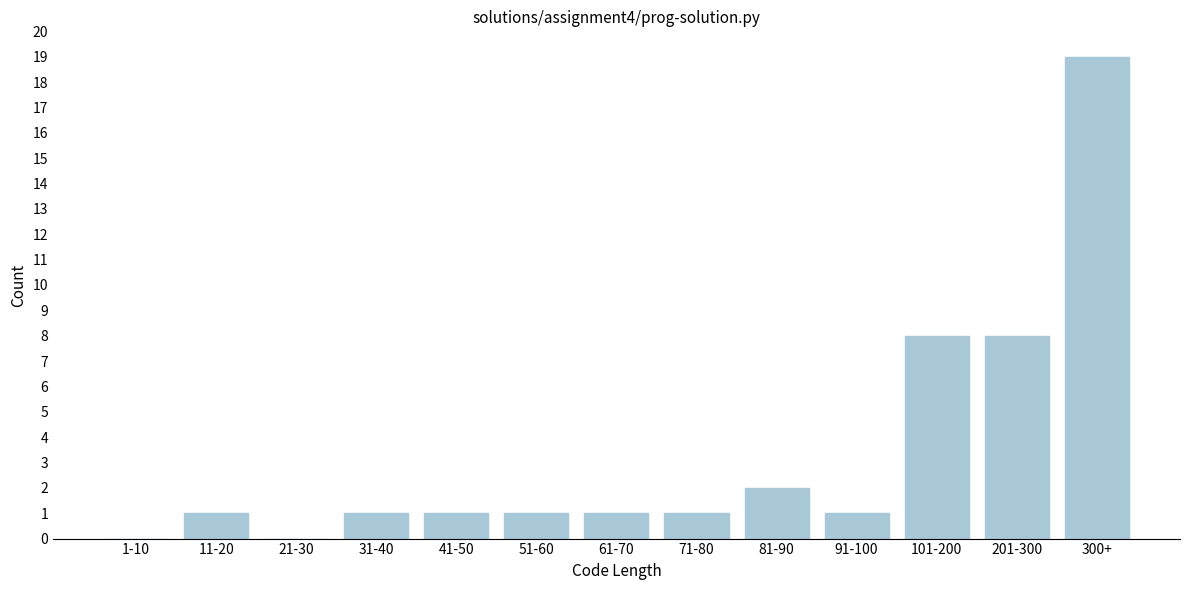

Reading left to right, list all the values displayed in this chart.

1-10=0	11-20=1	21-30=0	31-40=1	41-50=1	51-60=1	61-70=1	71-80=1	81-90=2	91-100=1	101-200=8	201-300=8	300+=19